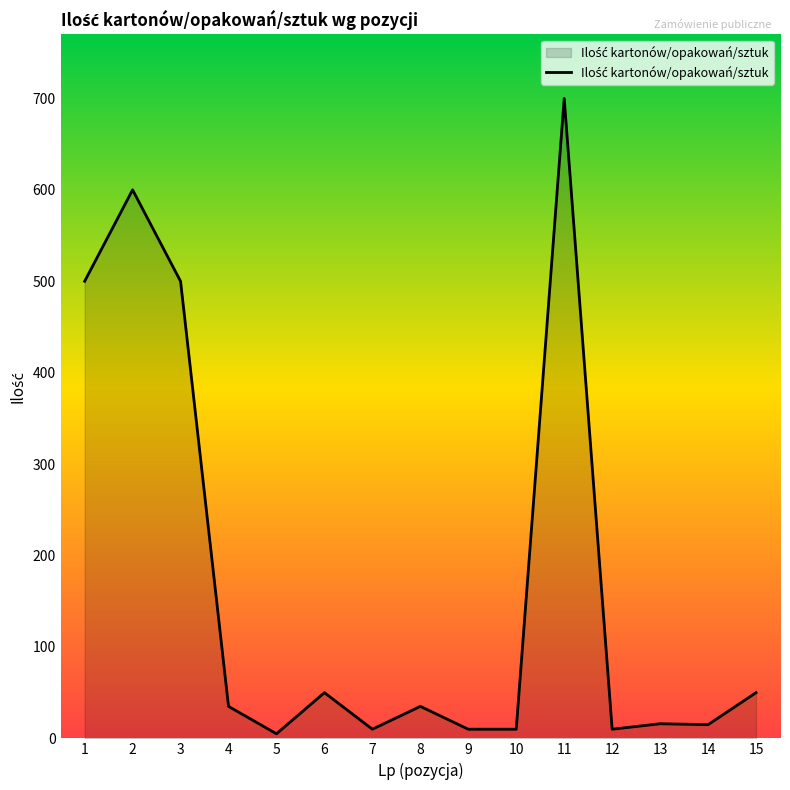

What is the greatest value displayed?

700